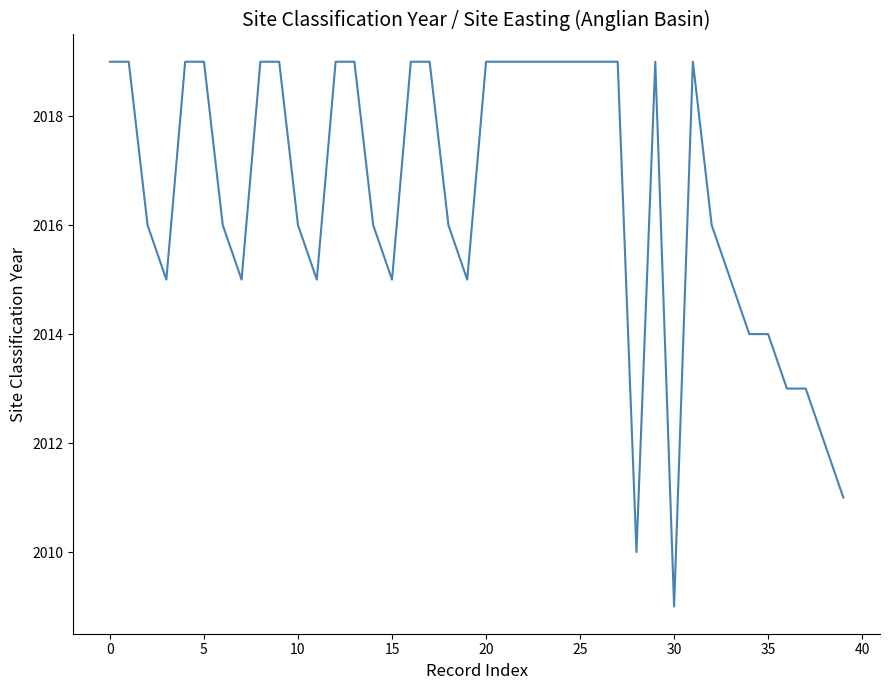

What is the smallest value displayed?

2009